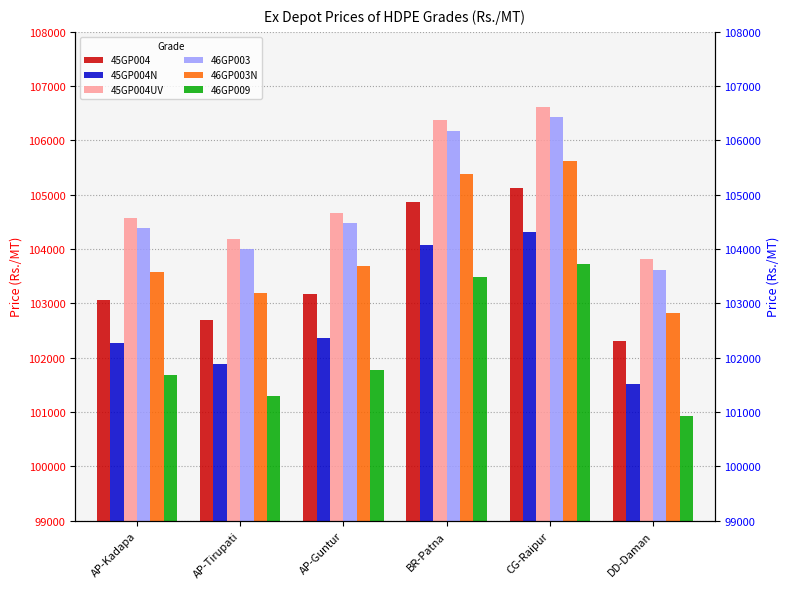

Rank the series at AP-Tirupati from lowest to highest value.

46GP009, 45GP004N, 45GP004, 46GP003N, 46GP003, 45GP004UV